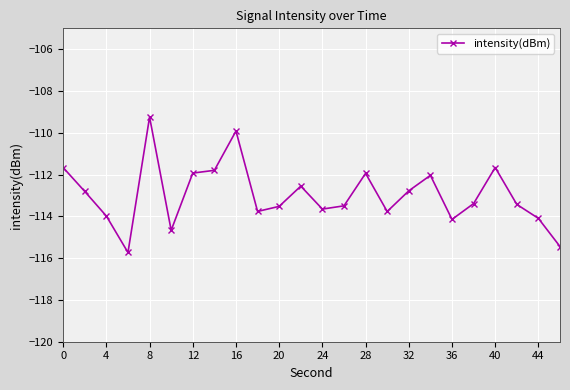

What is the minimum value shown in the chart?

-115.7